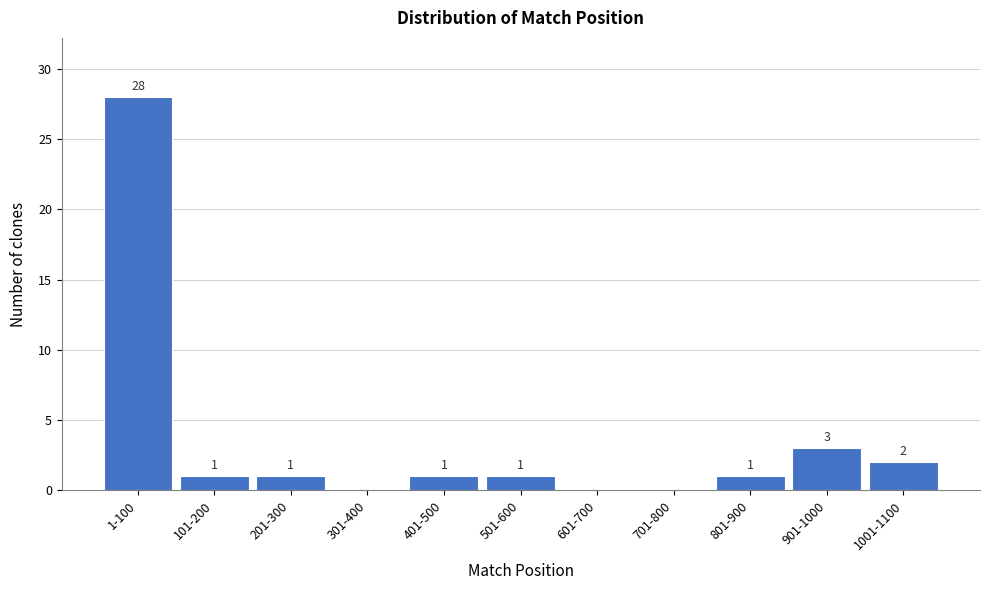

Reading left to right, extract all data points from this chart.

1-100=28	101-200=1	201-300=1	301-400=0	401-500=1	501-600=1	601-700=0	701-800=0	801-900=1	901-1000=3	1001-1100=2